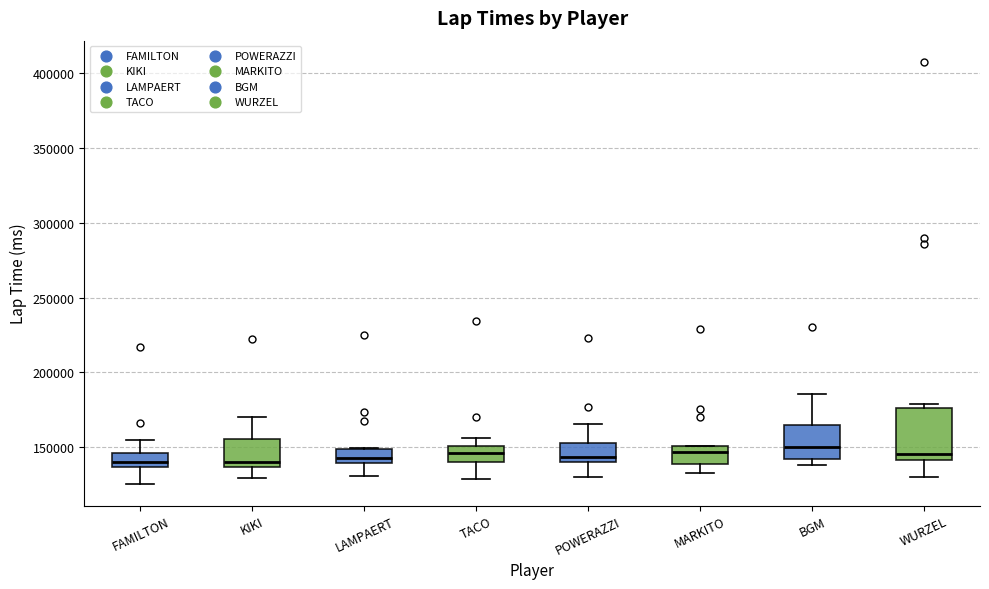

Where is the upper edge of the box for WURZEL on the y-axis? The values are not printed on the chart, so give them approximately, as read against the axis.

175000